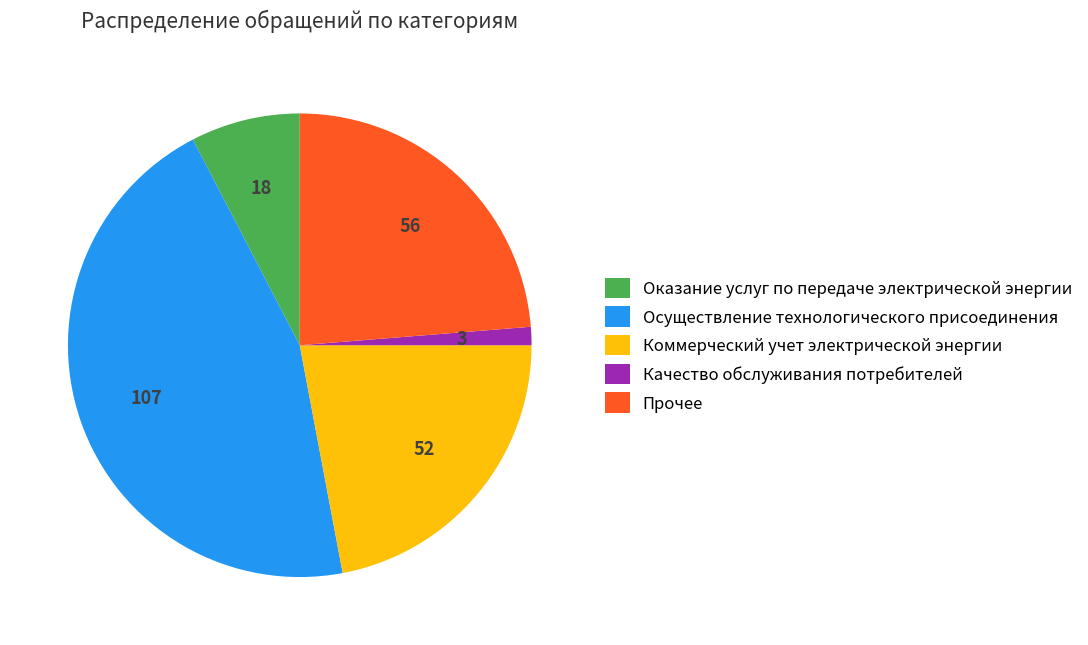

Is it true that Качество обслуживания потребителей is 1% of the pie?

True